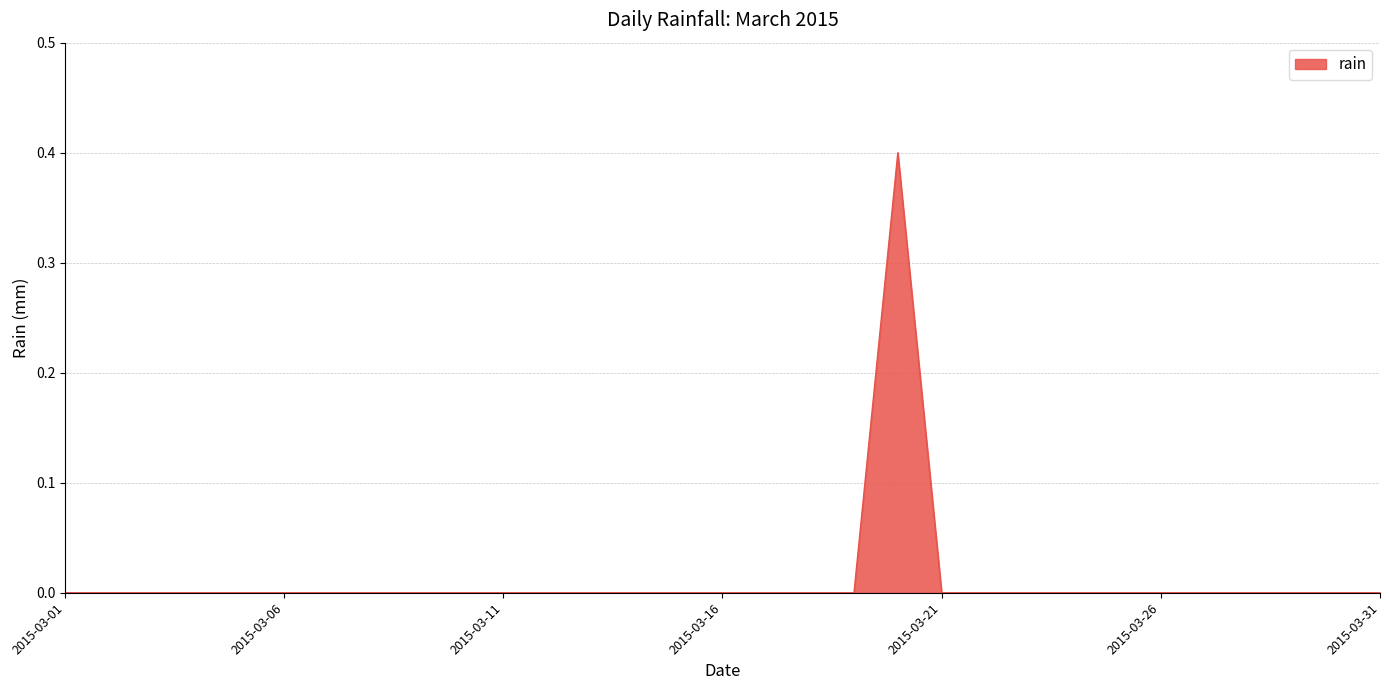

What is the greatest value displayed?

0.4